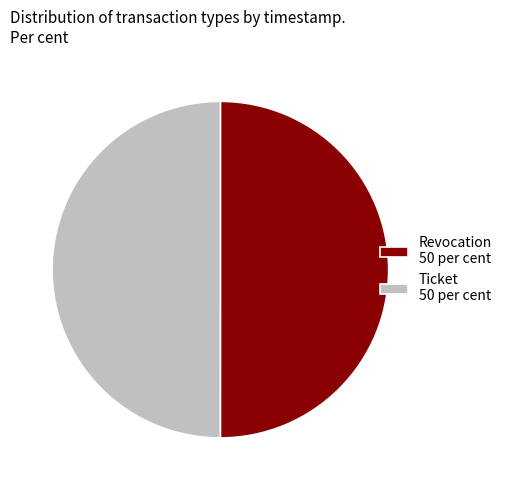

Is it true that Ticket 50 per cent is 62% of the pie?

False